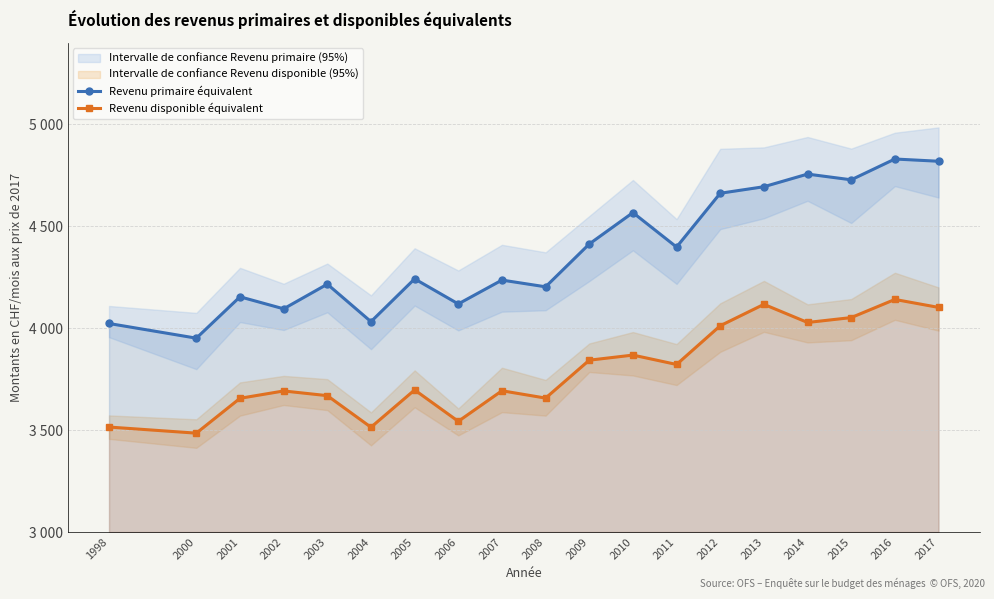

Which series changed the most between 2014 and 2015?

Revenu primaire équivalent